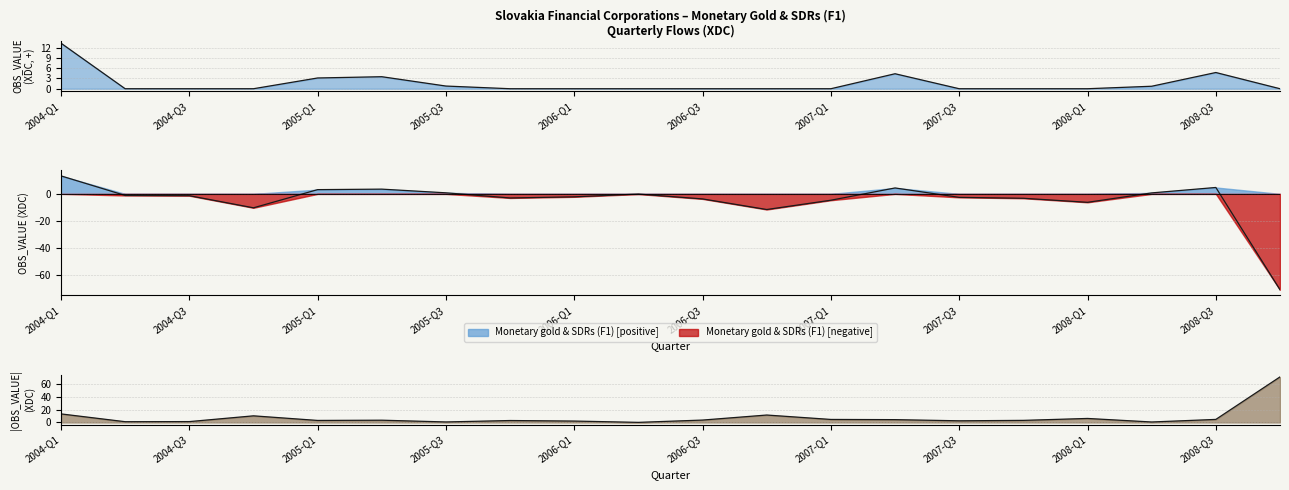

Does the chart have visible grid lines?

Yes